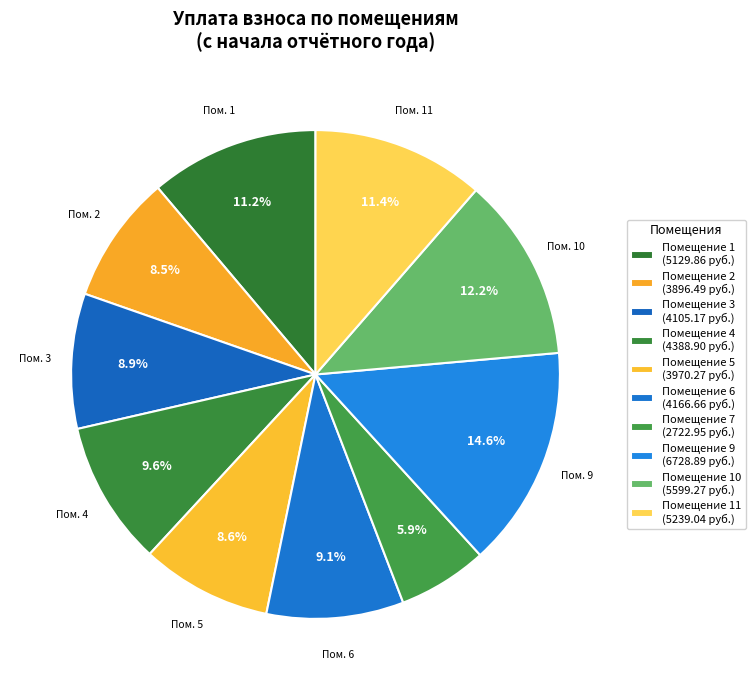

Count the number of slices in the pie.

10